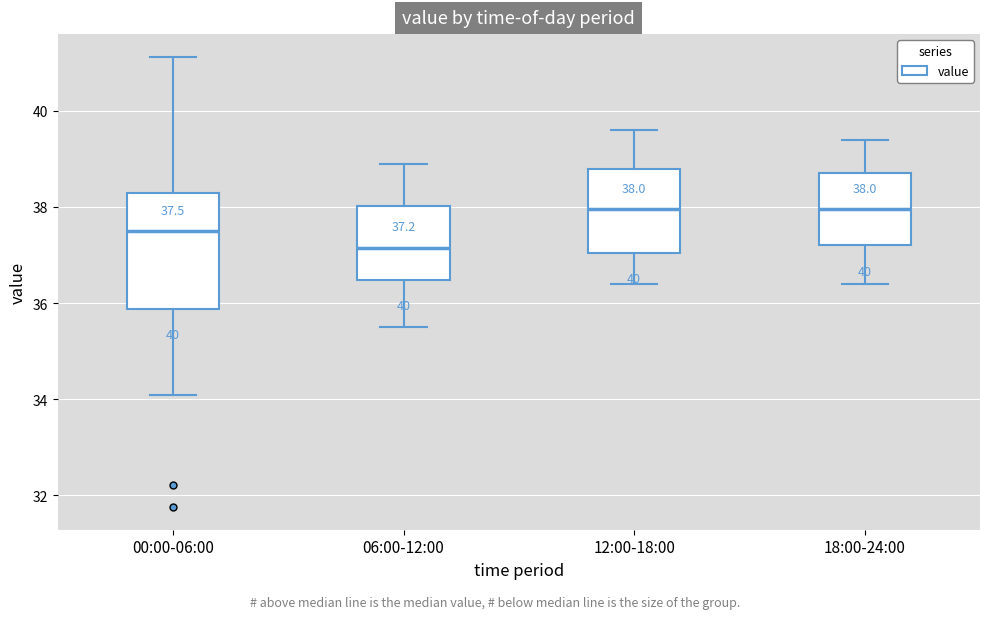

Which box is the tallest, from its lower edge to its upper edge?

00:00-06:00